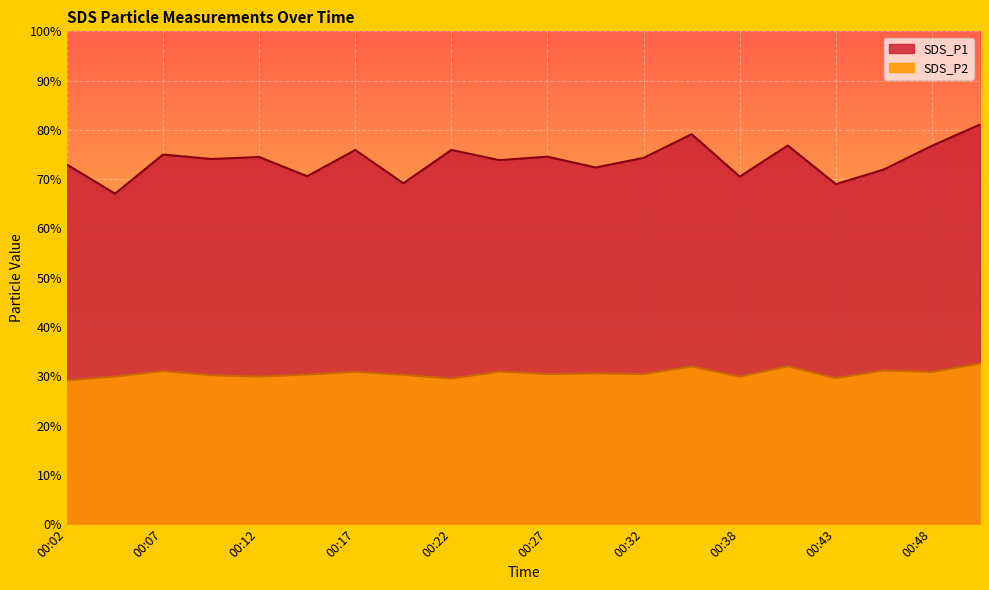

Is it true that SDS_P1 equals 76.8 at 00:40?

True